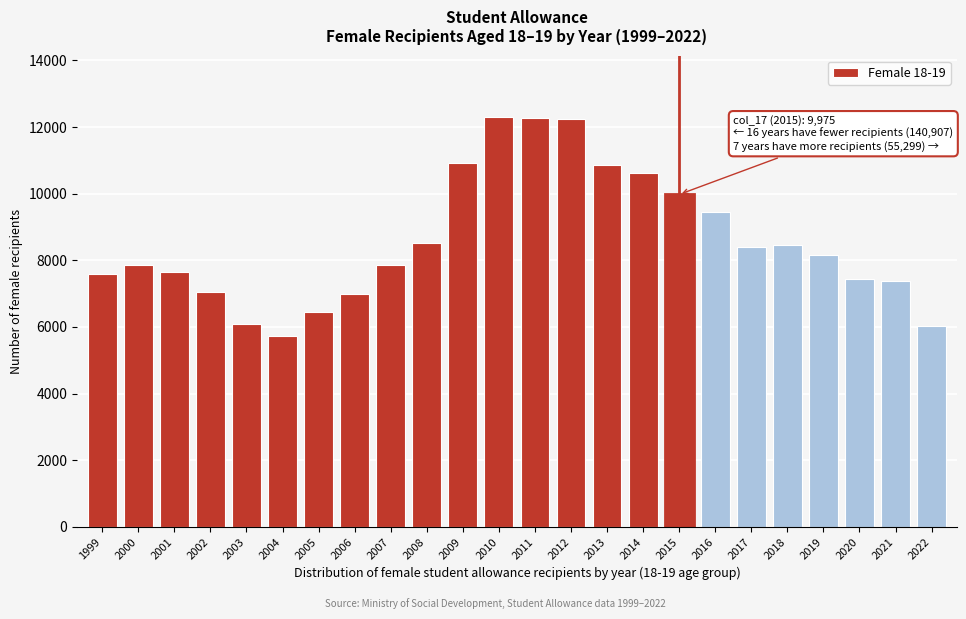

What is the approximate value at 2022, to the nearest 50?

6000